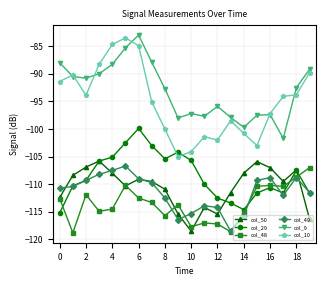

How many interior local valleys does the col_50 series have?

4